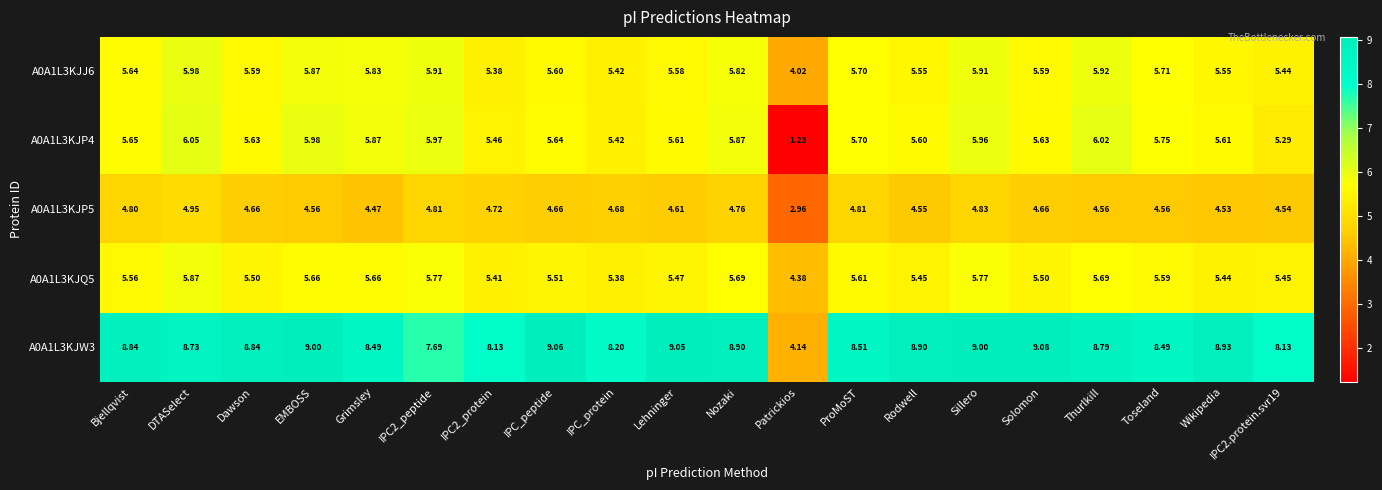

At which label does A0A1L3KJJ6 first exceed 5?

Bjellqvist